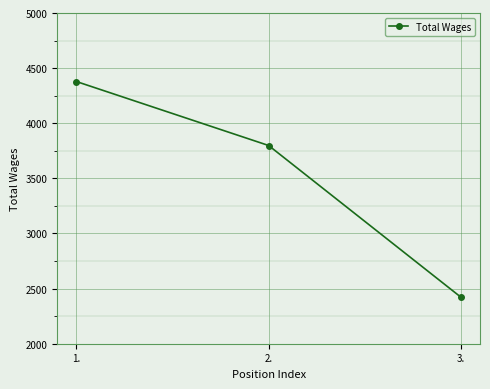

List the labels in order of value, smallest first.

3., 2., 1.